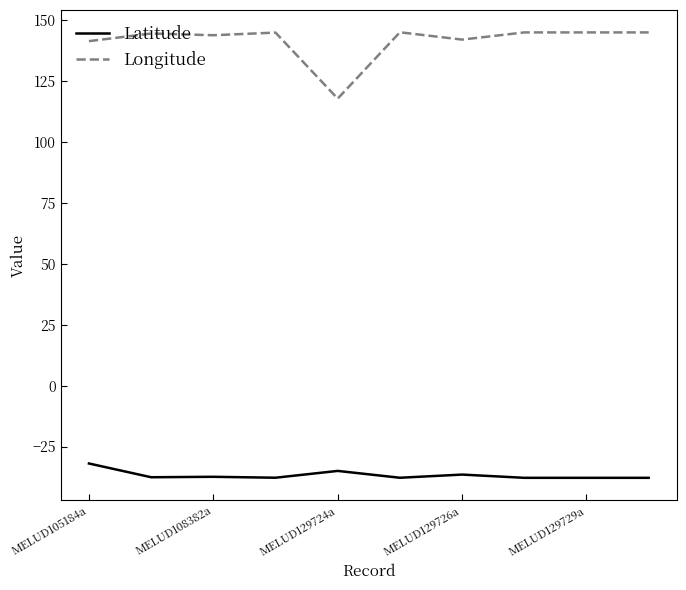

Which series has the largest range (max minus min)?

Longitude